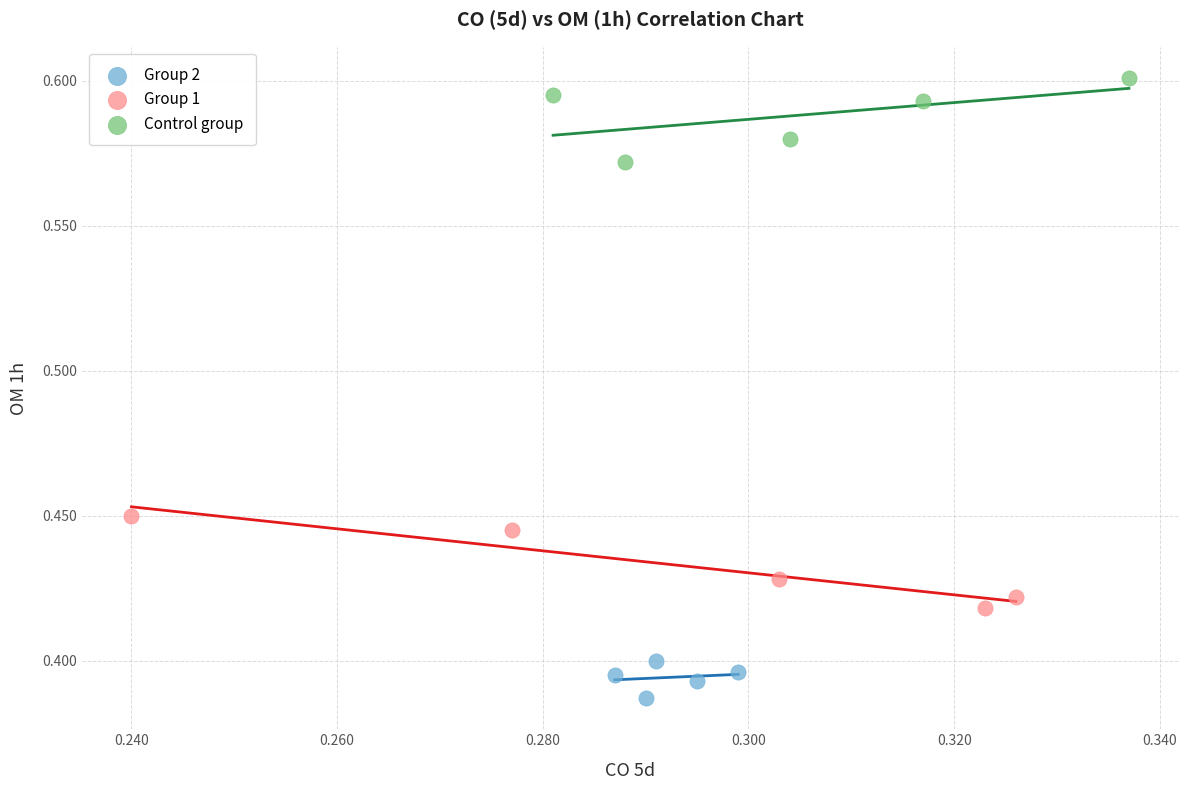

Which series reaches the minimum Y coordinate?

Group 2